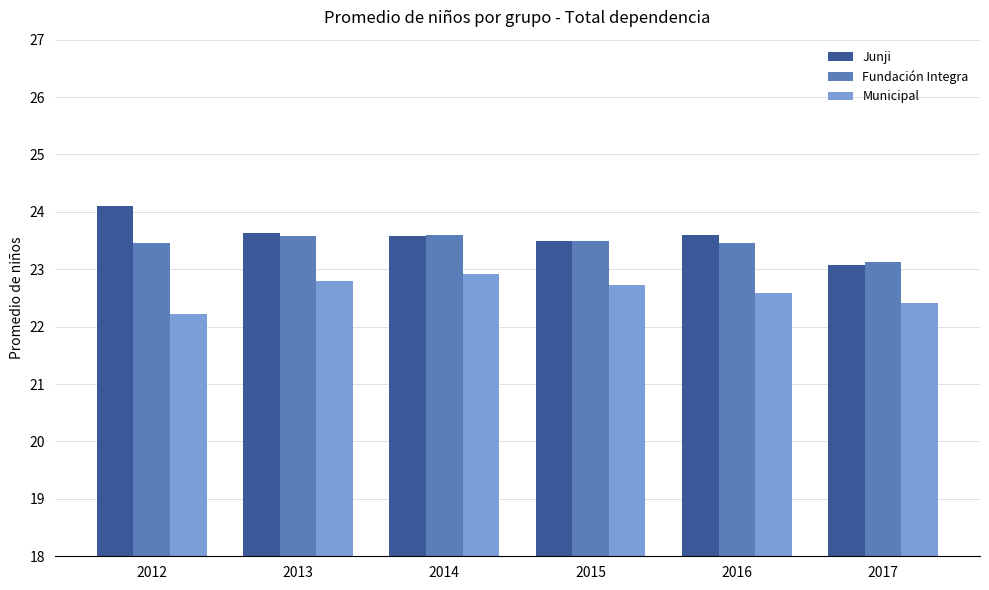

Count the number of data series in this chart.

3